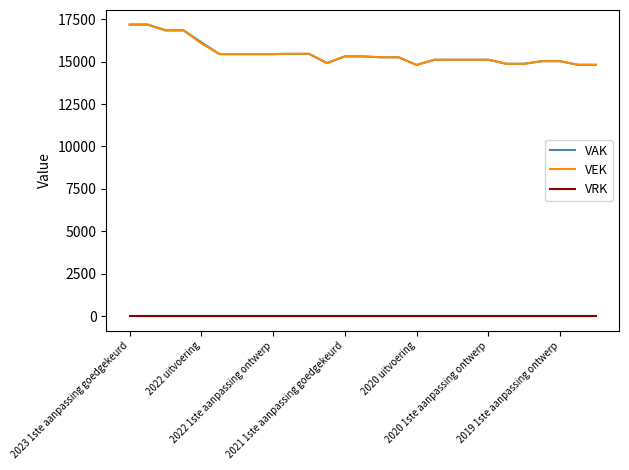

True or false: VRK and VEK cross at least once.

False